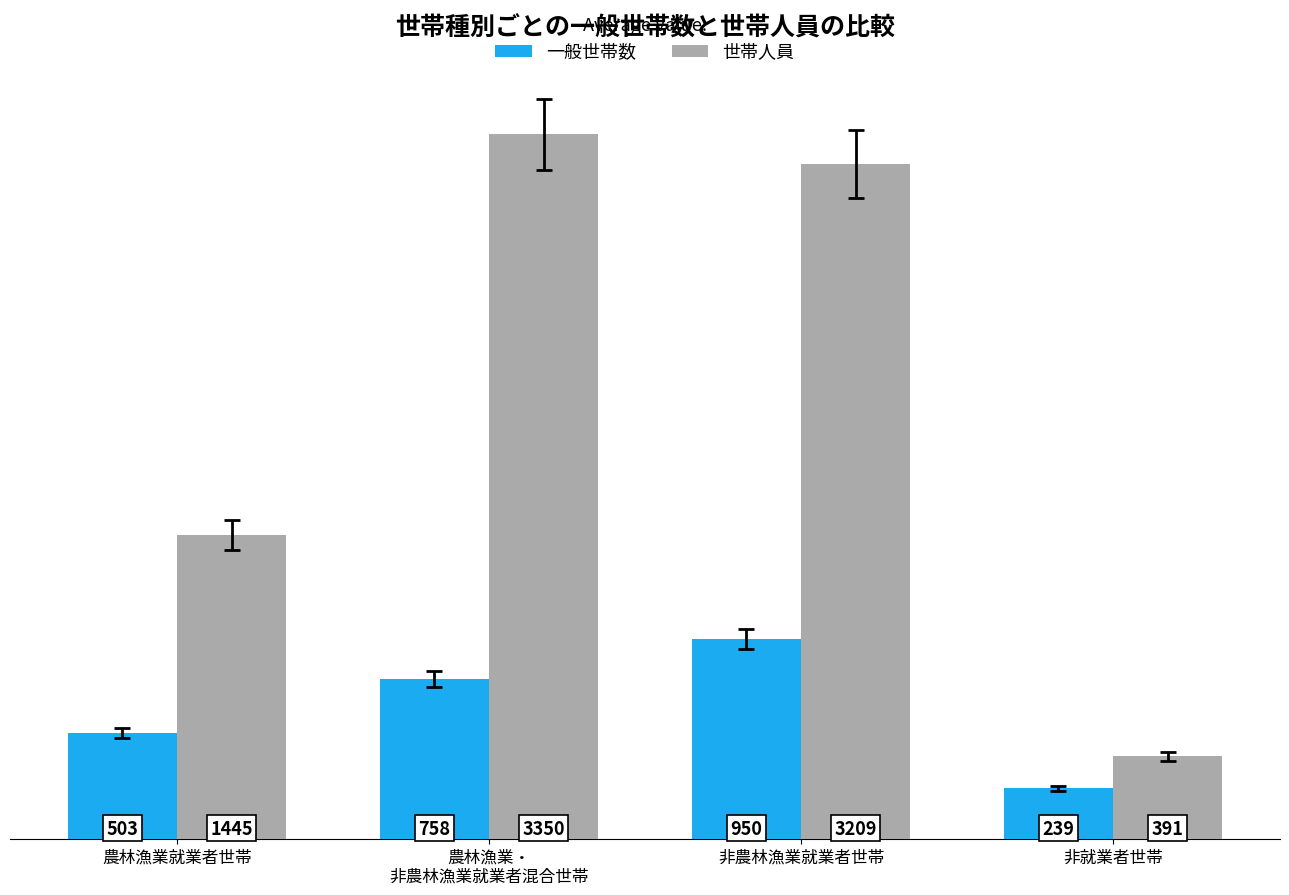

True or false: 一般世帯数 has a value of 758 at 農林漁業・
非農林漁業就業者混合世帯.

True